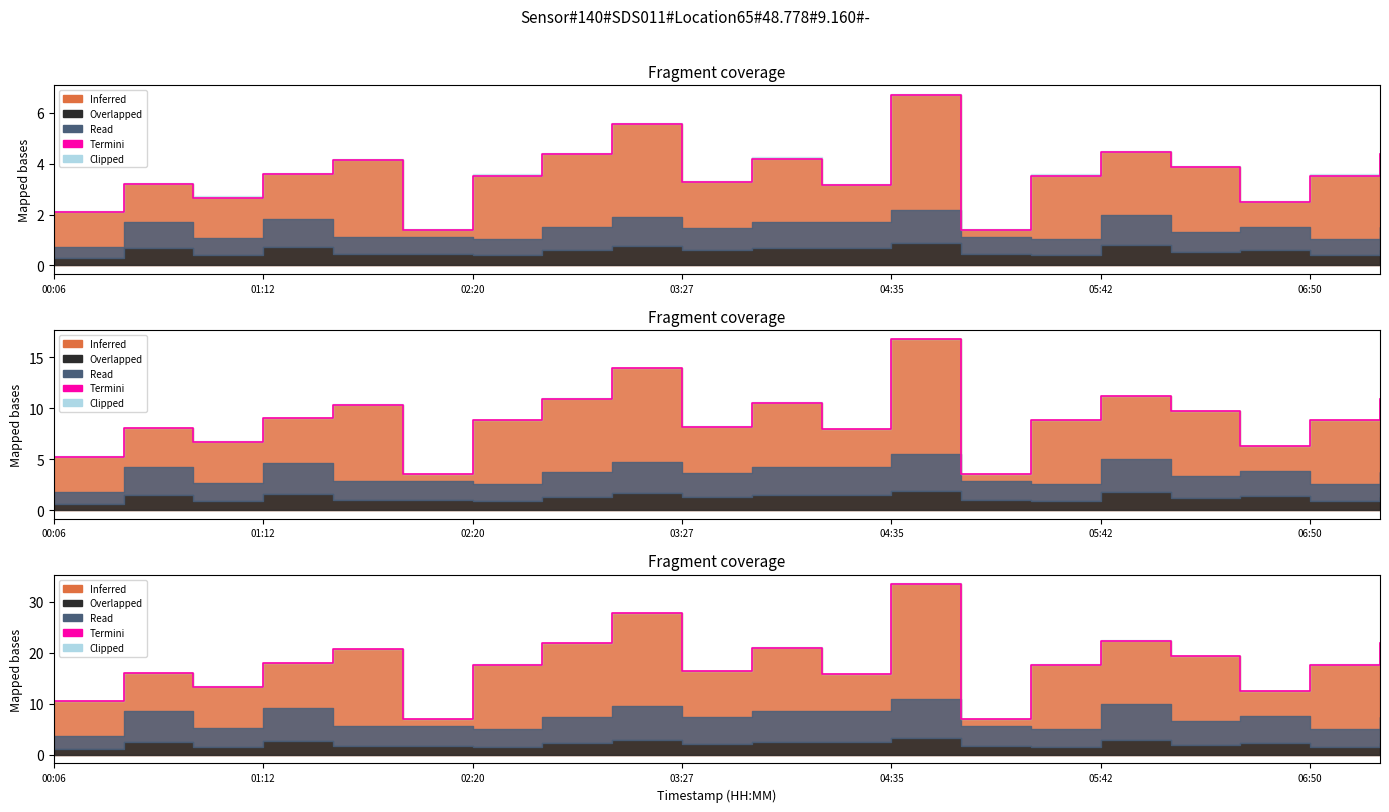

What is the smallest value displayed?

7.0